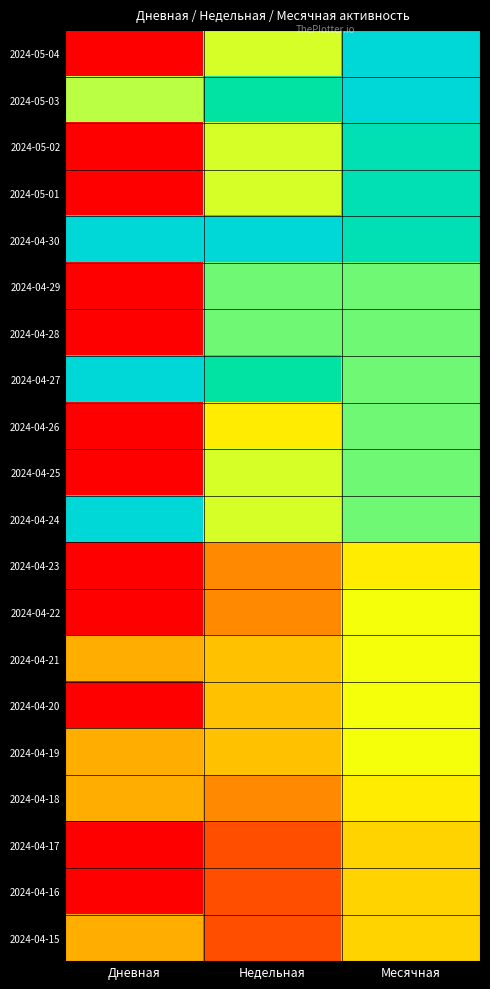

At which category is the sum across all series the highest?

Месячная